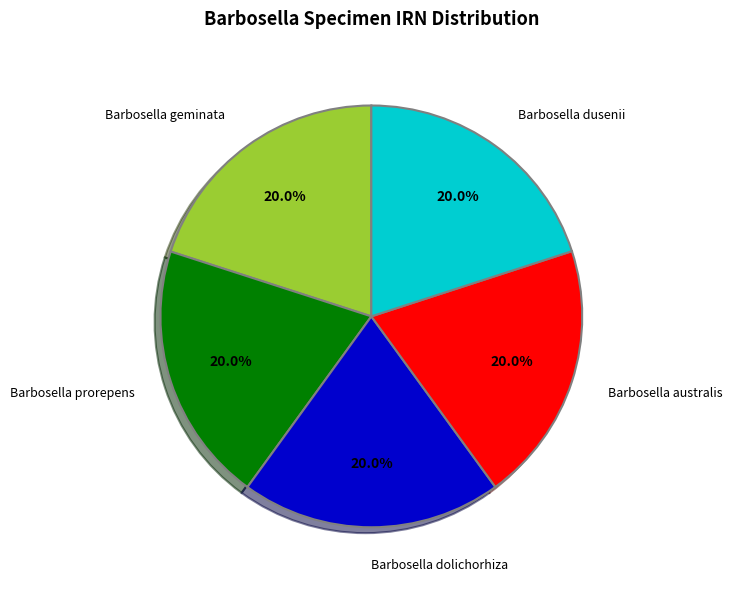

What is the total percentage of Barbosella dusenii and Barbosella geminata?

40.0%